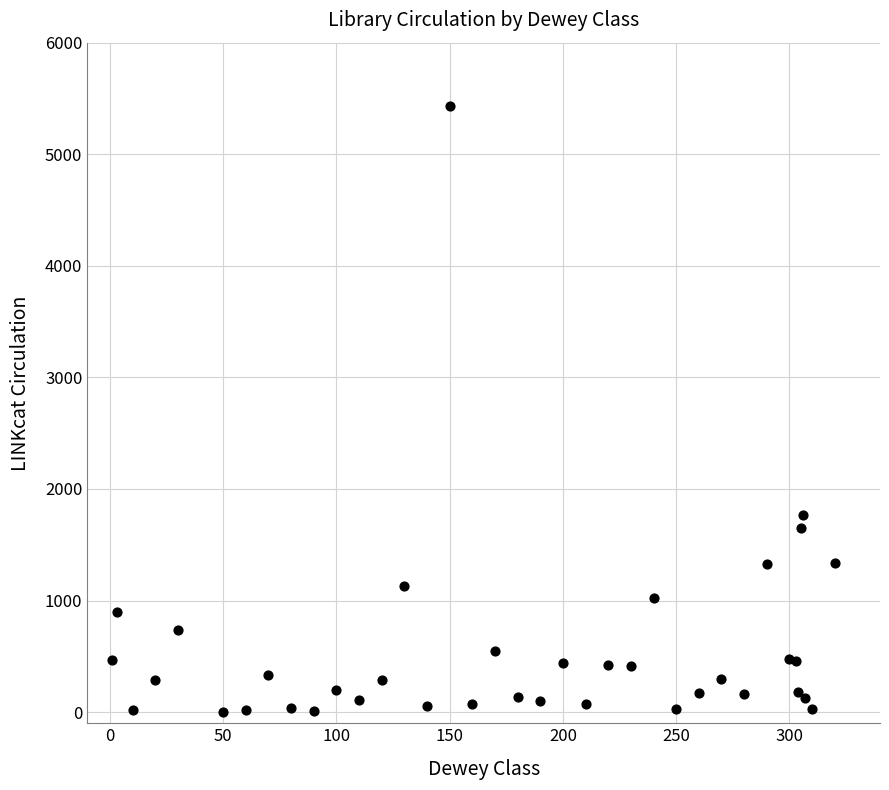

What Y value in the scatter plot is closest to 2720?

1766